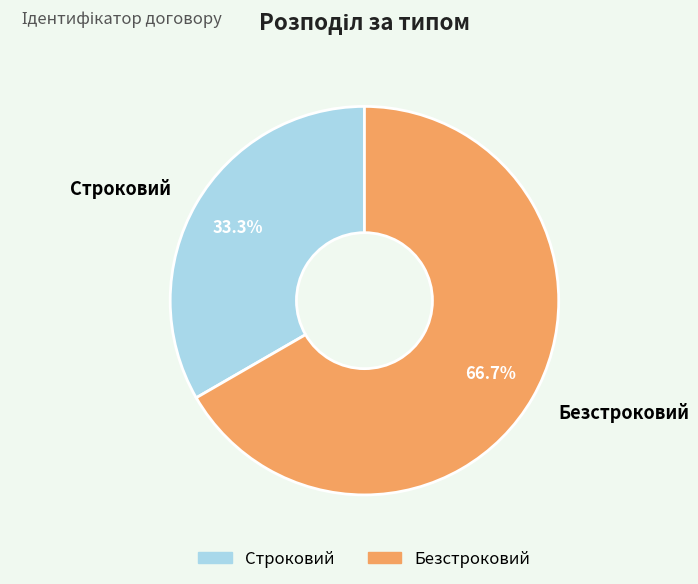

Rank the categories by value from highest to lowest.

Безстроковий, Строковий